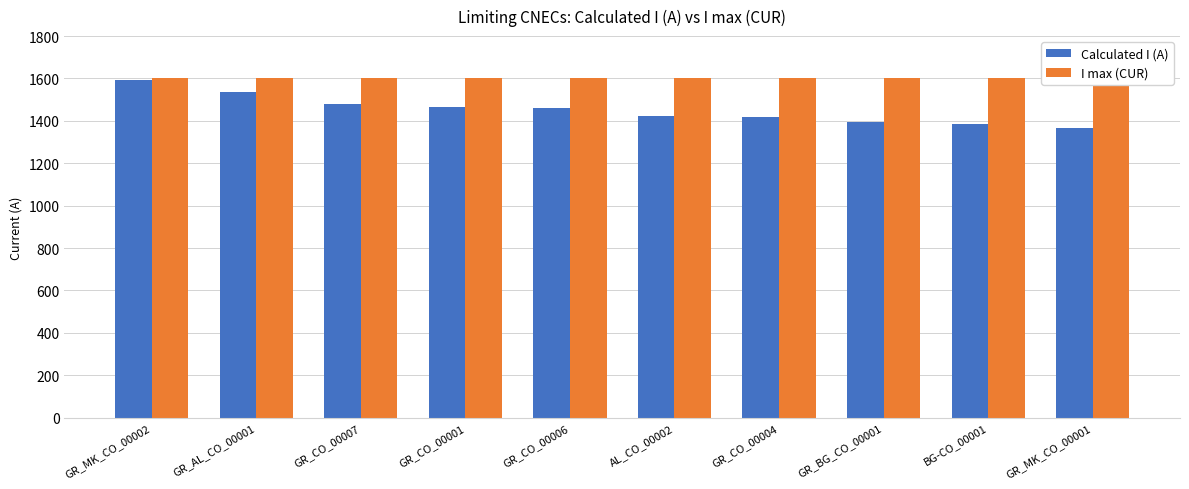

What is the sum of all I max (CUR) values?

16000